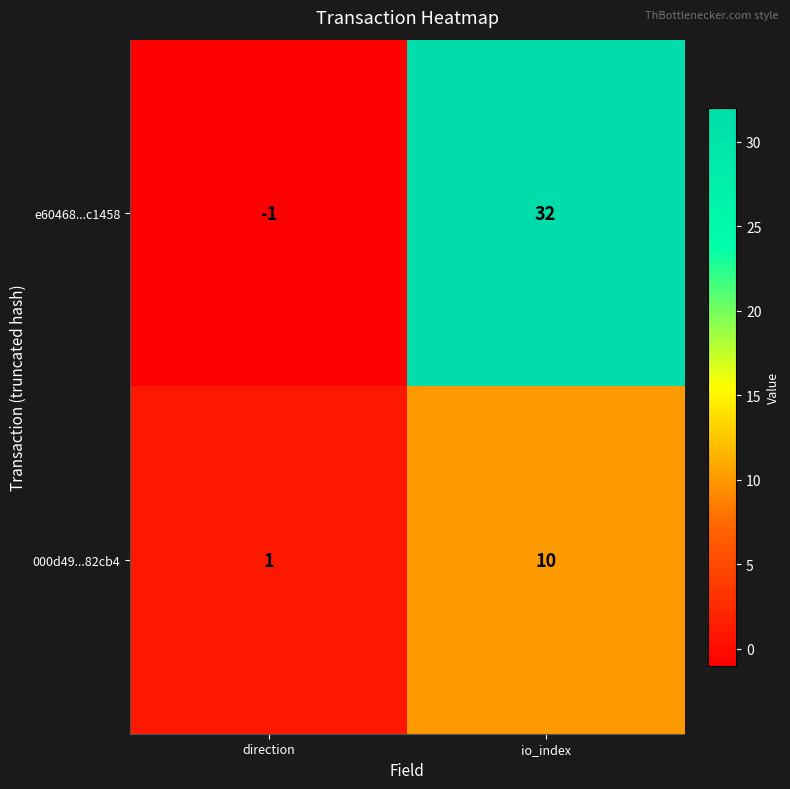

What is the sum of all e60468...c1458 values?

31